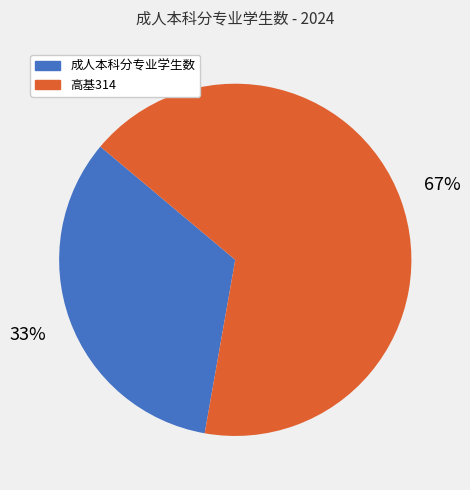

Rank the categories by value from lowest to highest.

成人本科分专业学生数, 高基314